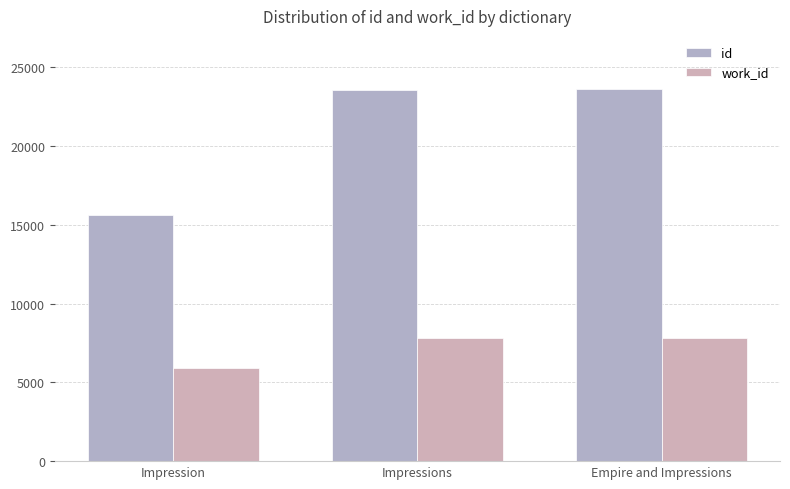

Rank the series by their maximum value, from highest to lowest.

id, work_id